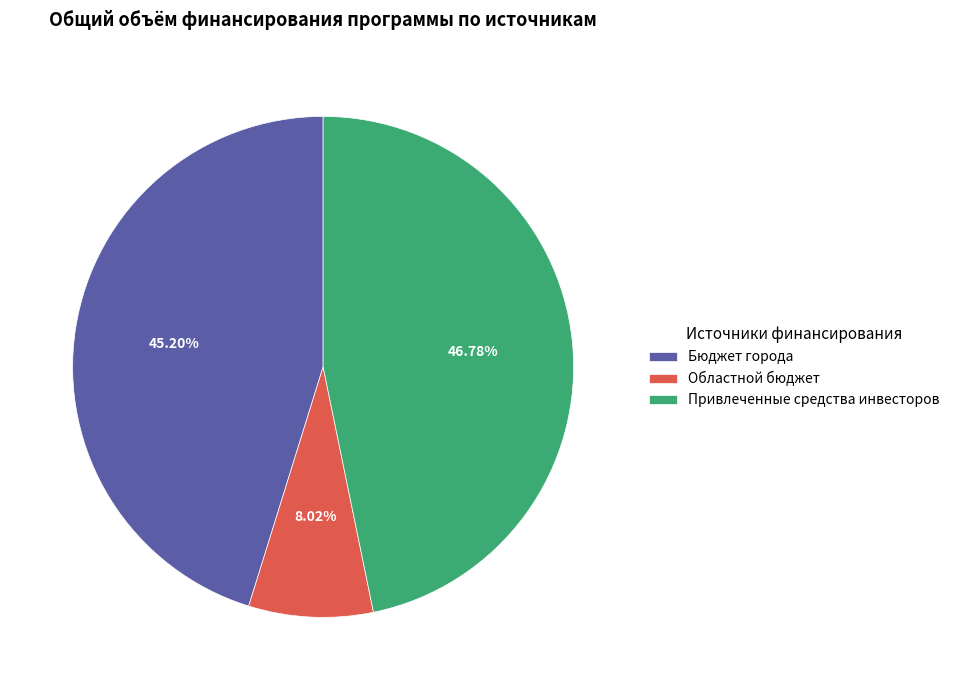

To the nearest percent, what is the difference between the largest and smallest slice percentages?

39%